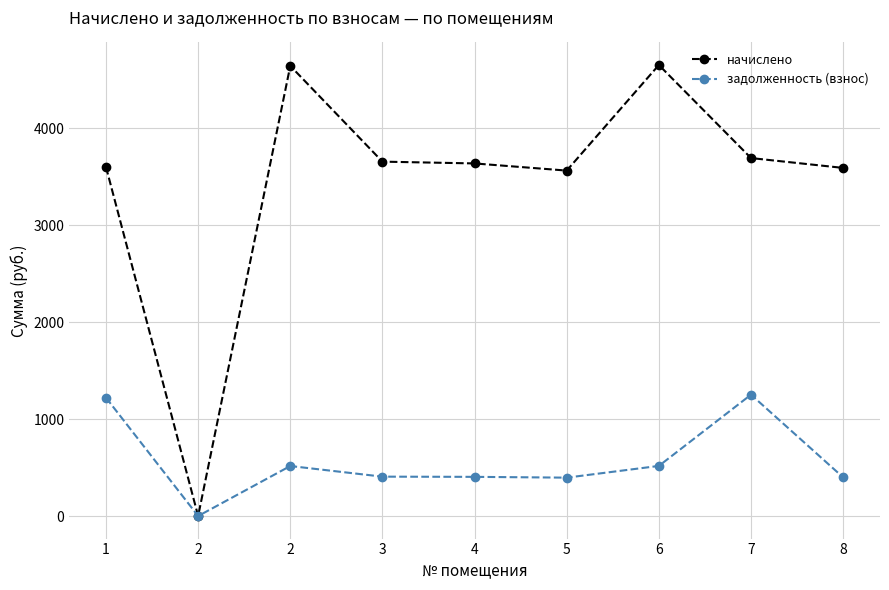

Rank the series at 6 from highest to lowest value.

начислено, задолженность (взнос)